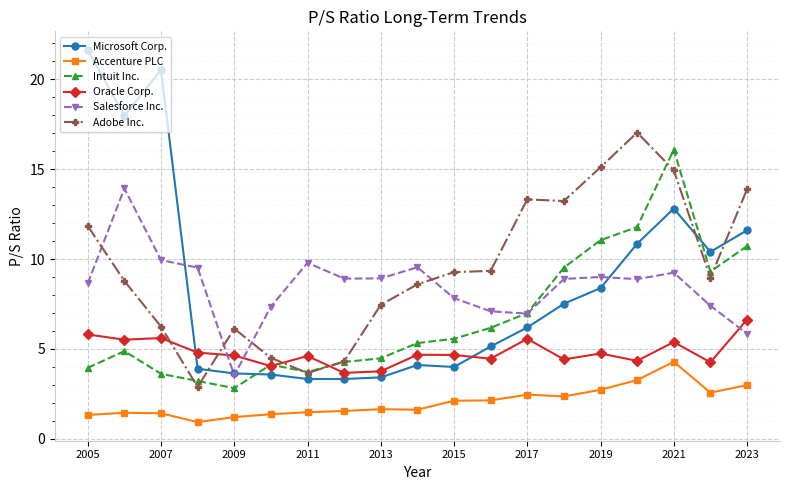

True or false: Microsoft Corp. and Accenture PLC cross at least once.

False